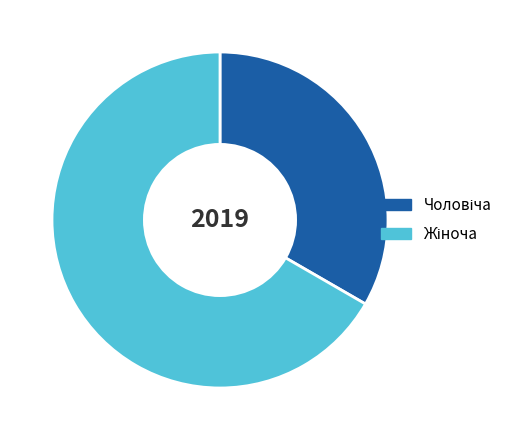

Does any single category account for the majority?

Yes